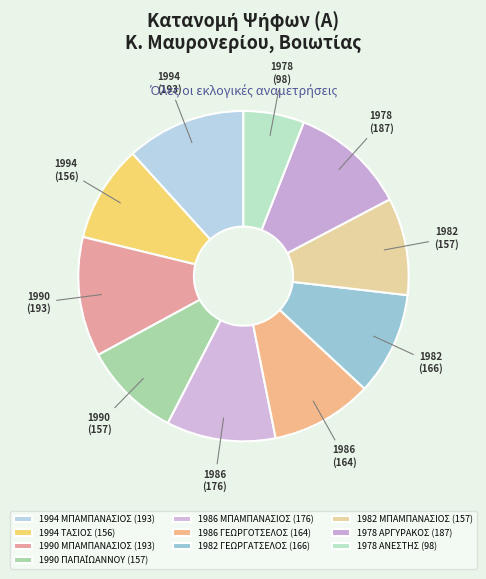

How many segments does this pie chart have?

10